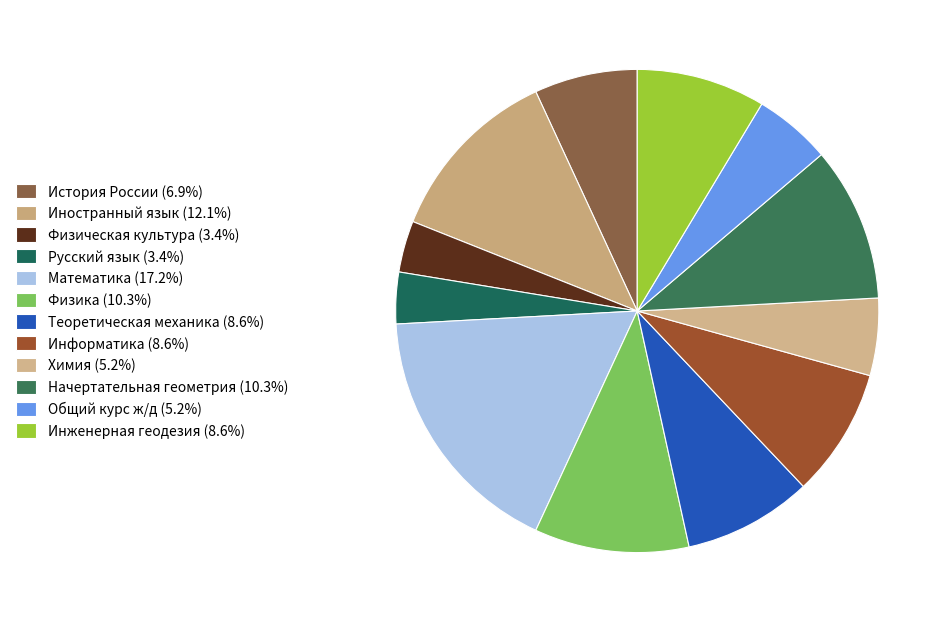

How many slices are in this pie chart?

12